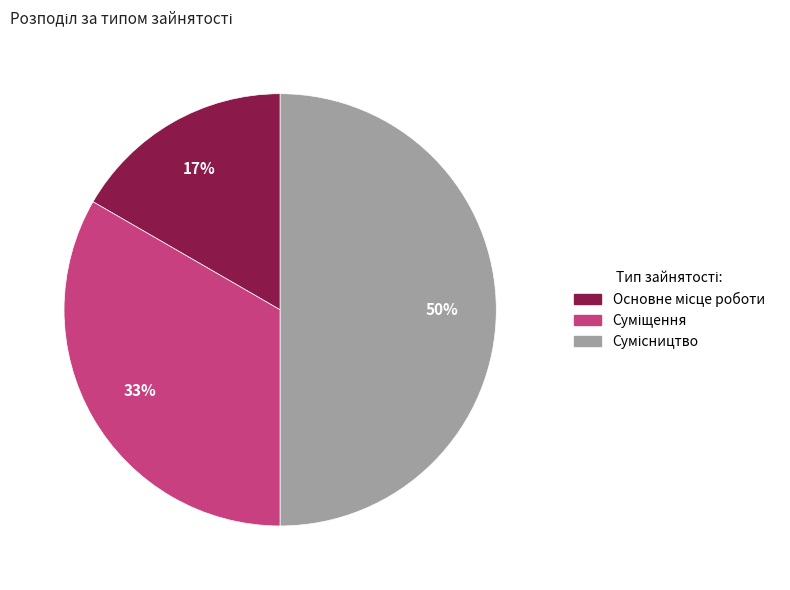

To the nearest percent, what is the difference between the largest and smallest slice percentages?

33%